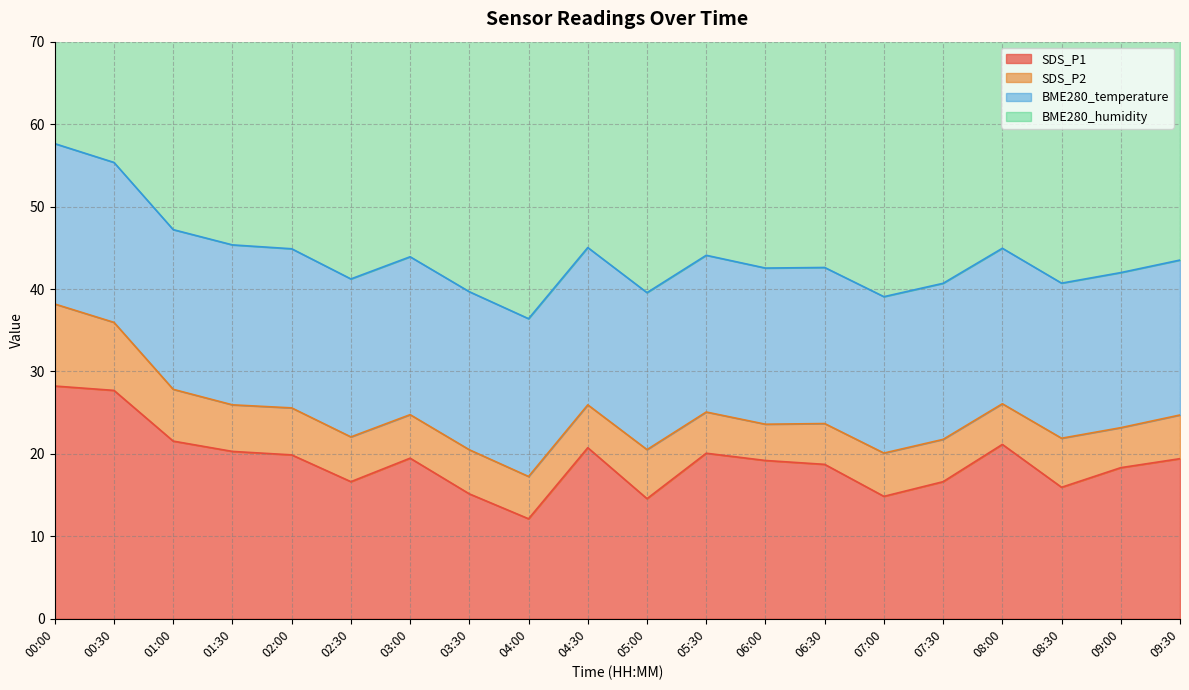

Between 06:00 and 08:30, which series saw the biggest shift?

SDS_P1